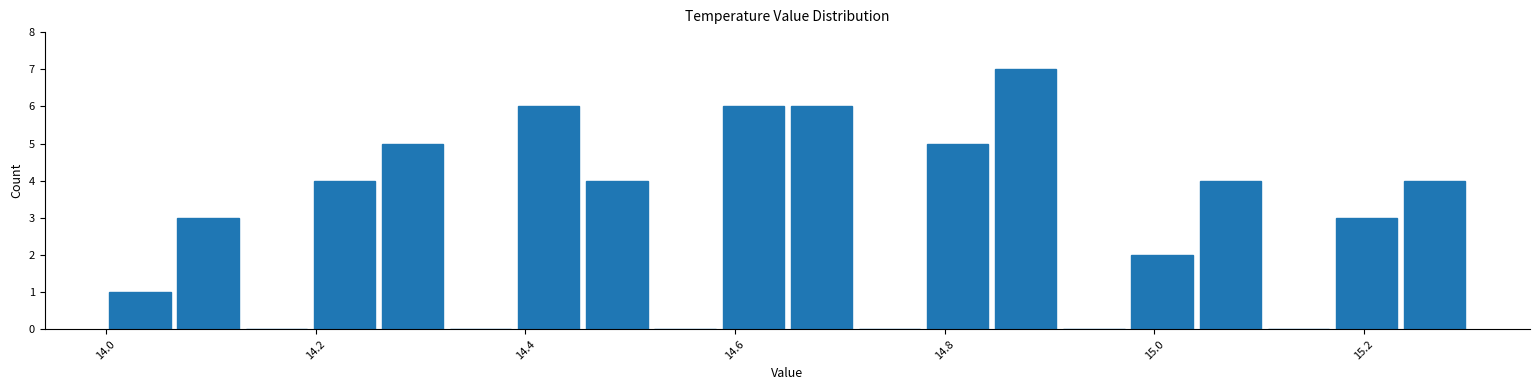

Read against the x-axis, roughly where is the centre of the tallest bar?

14.88